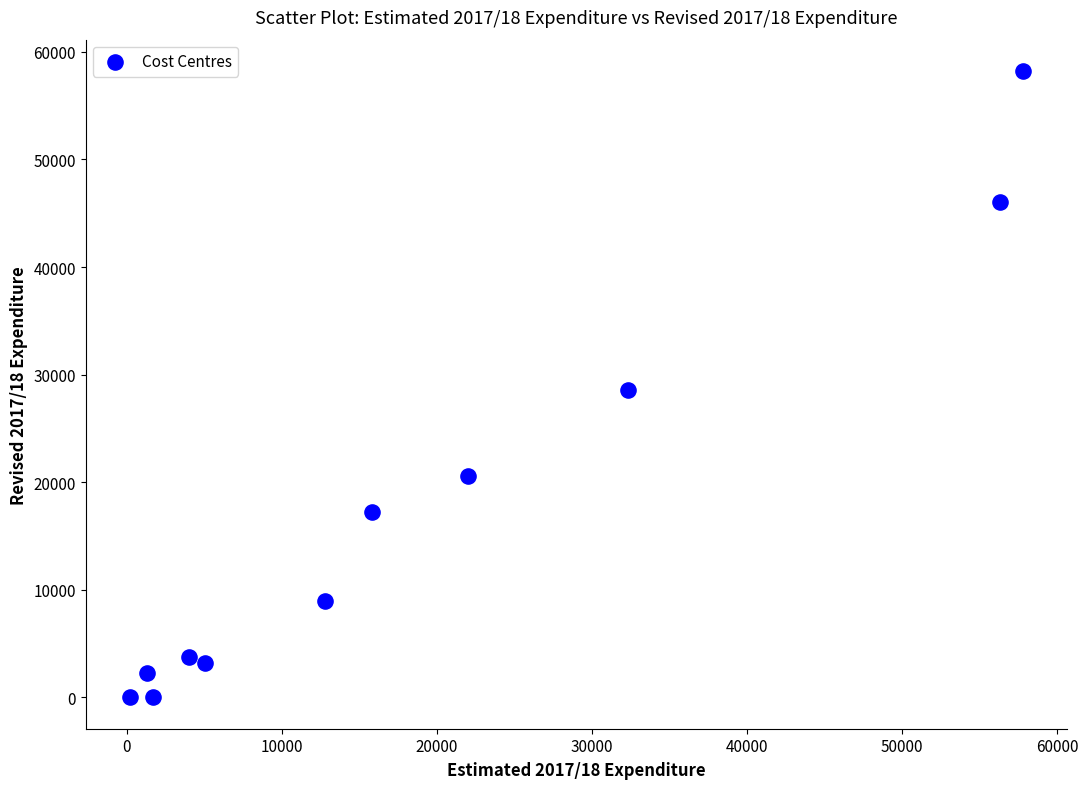

What is the average X value?

19035